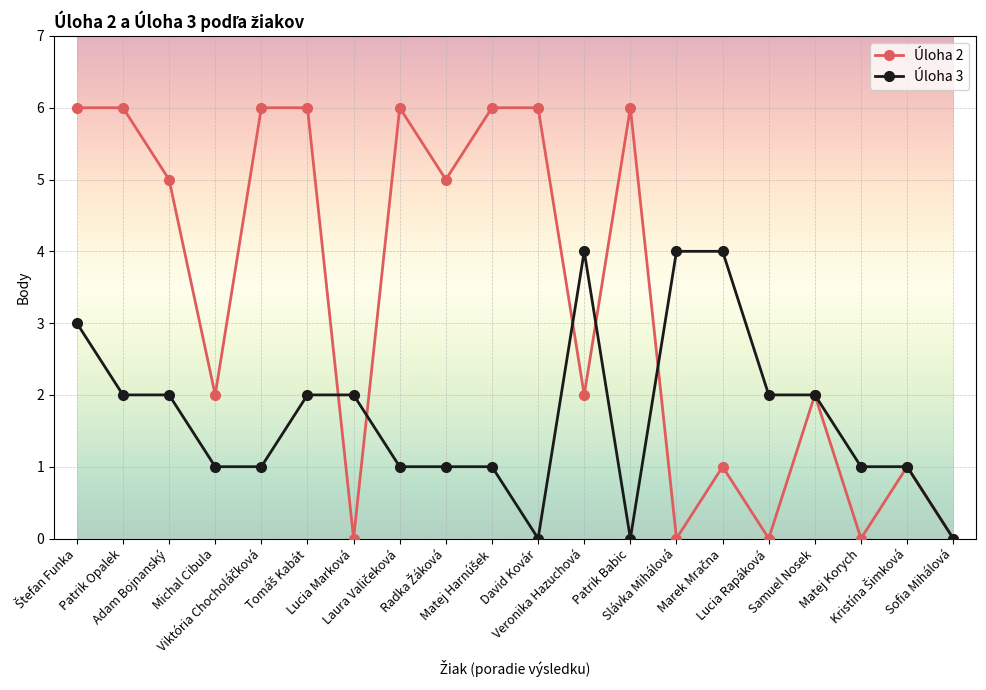

Which series has the largest total across all categories?

Úloha 2